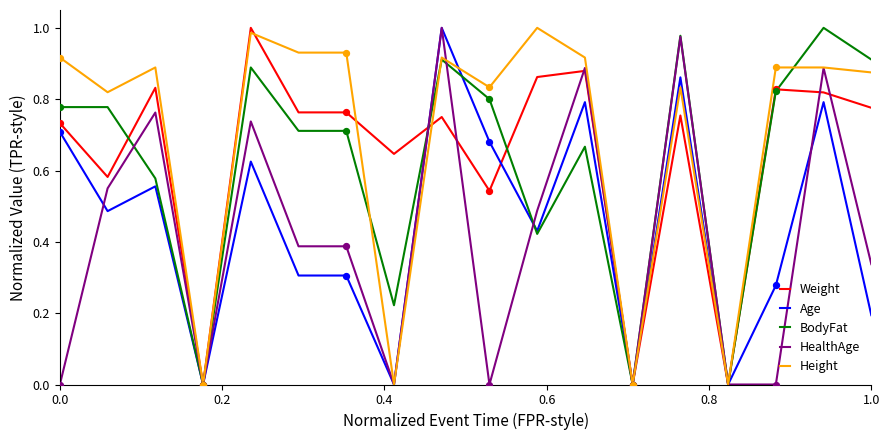

Which series has the largest total across all categories?

Height